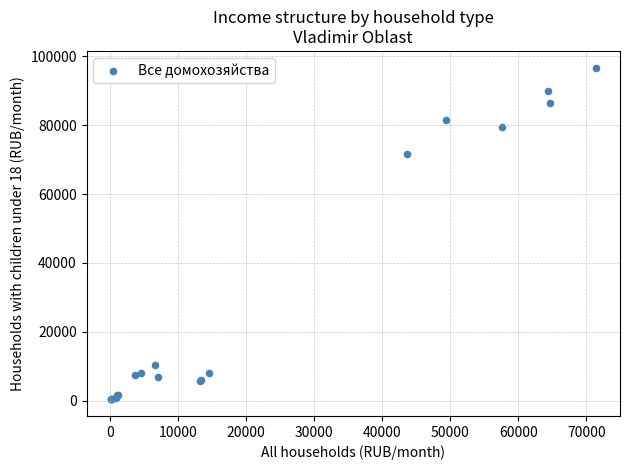

What Y value in the scatter plot is closest to 48551?

71588.5